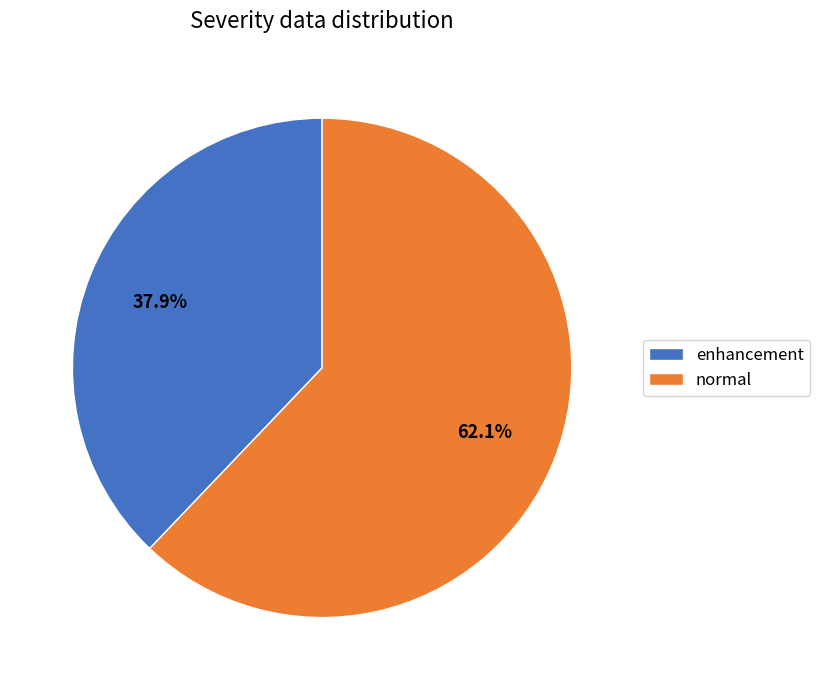

Rank the categories by value from lowest to highest.

enhancement, normal